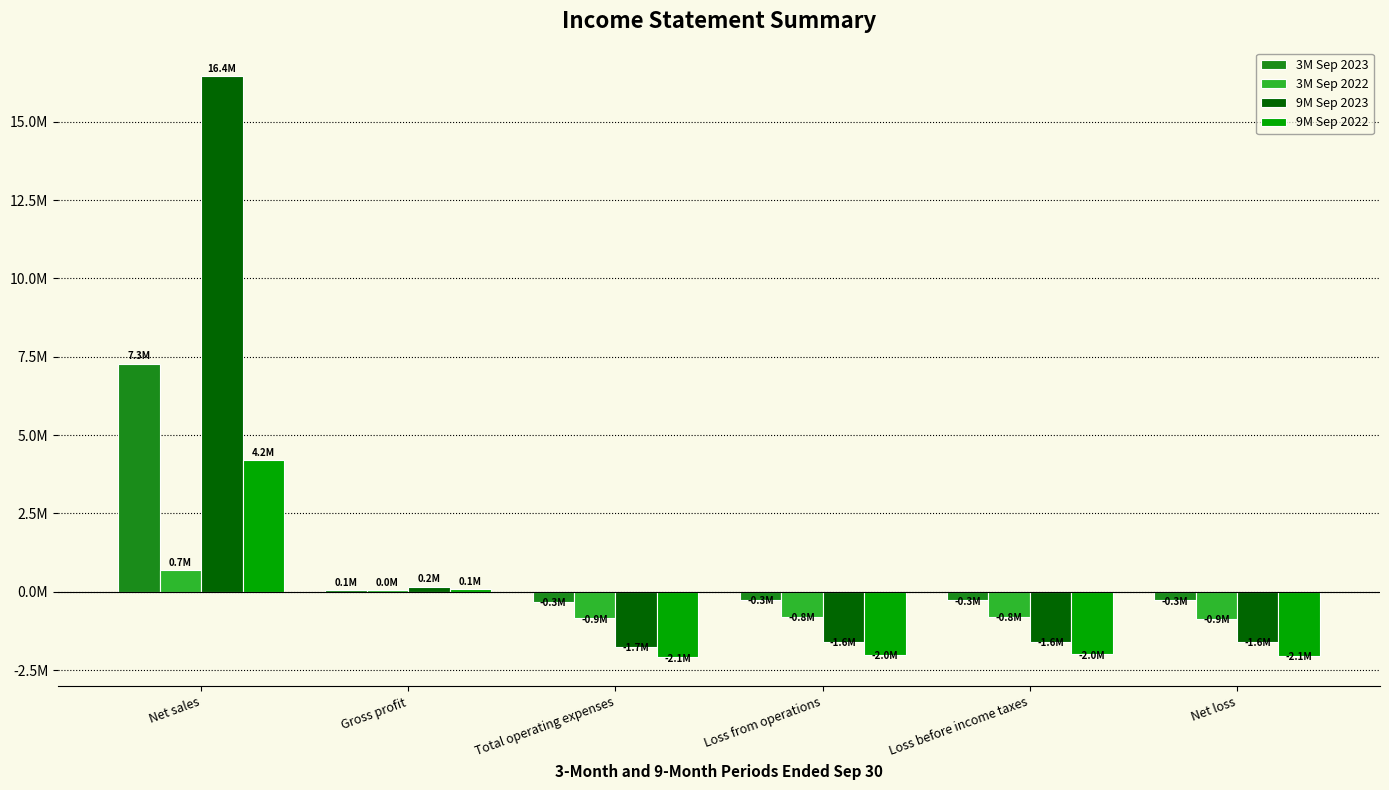

What is the sum of the 3M Sep 2023 values at Loss before income taxes and Net loss?

-545556